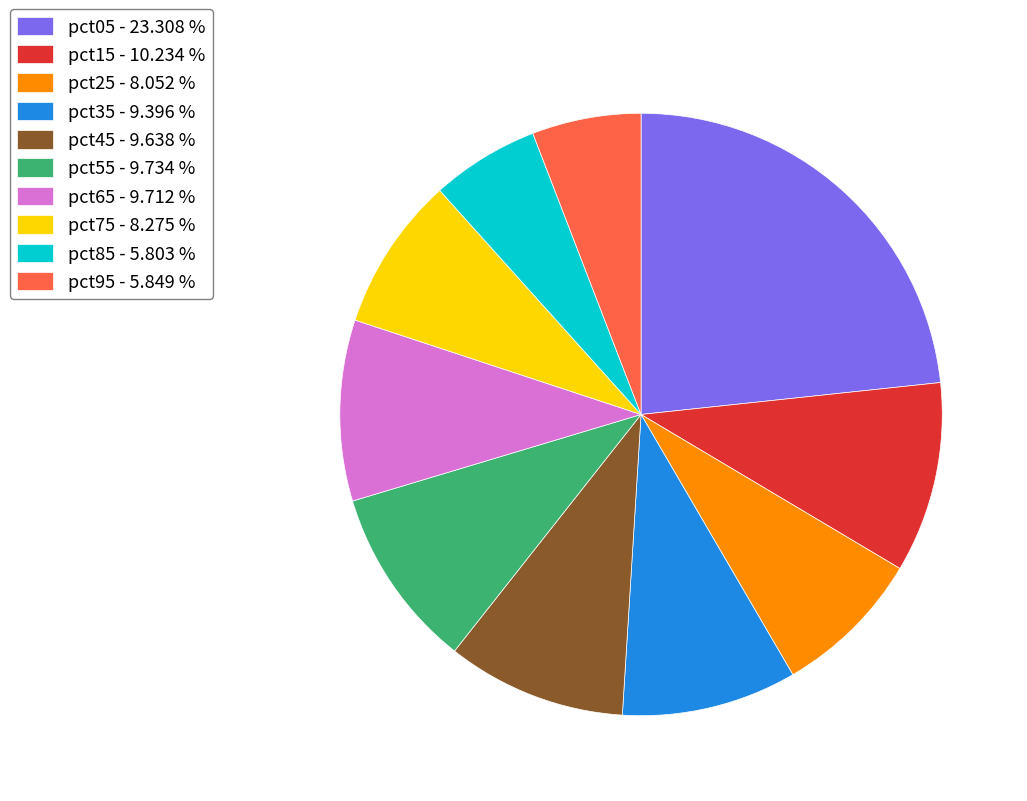

Between pct95 - 5.849 % and pct35 - 9.396 %, which is larger?

pct35 - 9.396 %